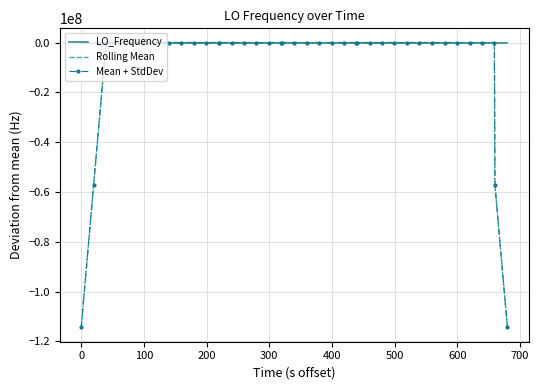

Which series has the largest range (max minus min)?

Mean + StdDev